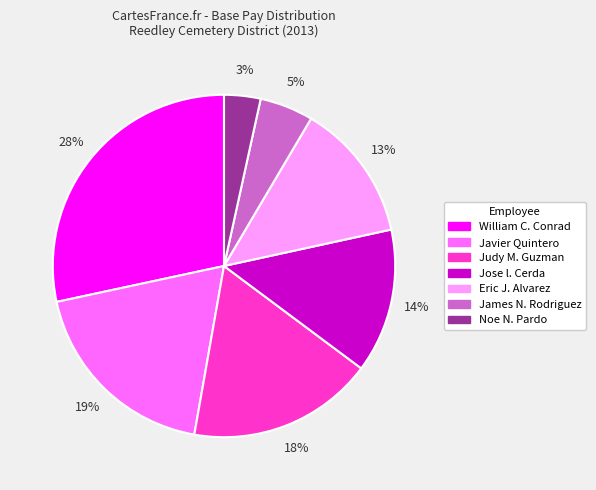

Which has a higher value, Jose l. Cerda or James N. Rodriguez?

Jose l. Cerda